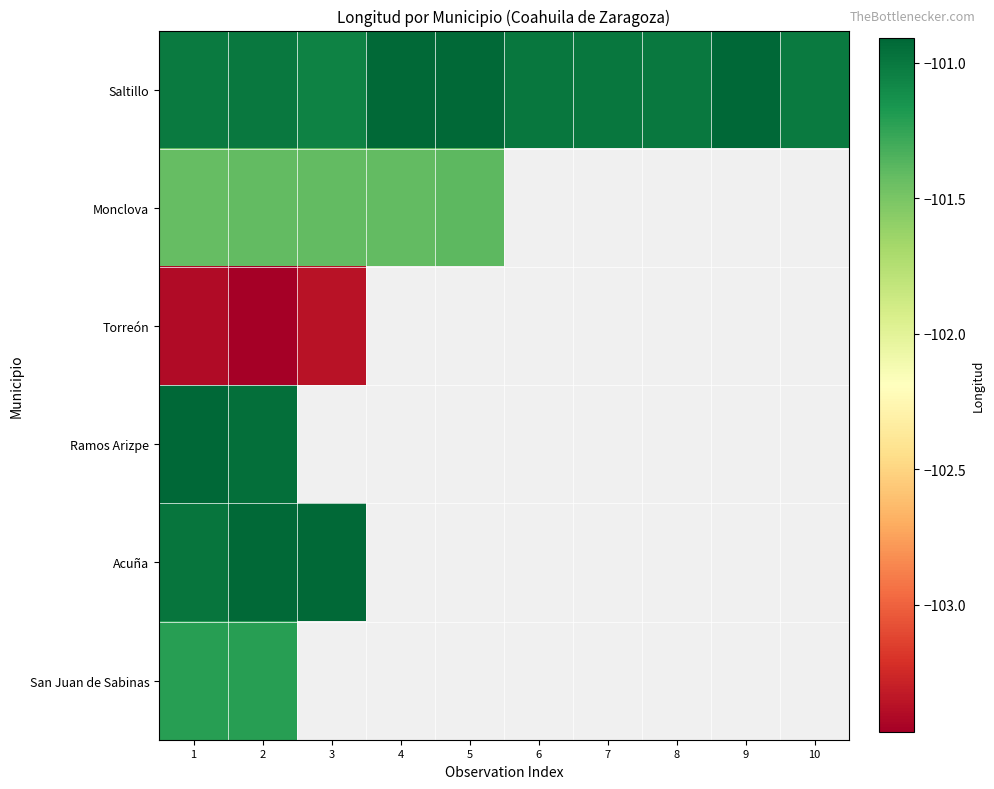

How many categories are shown in the chart?

10